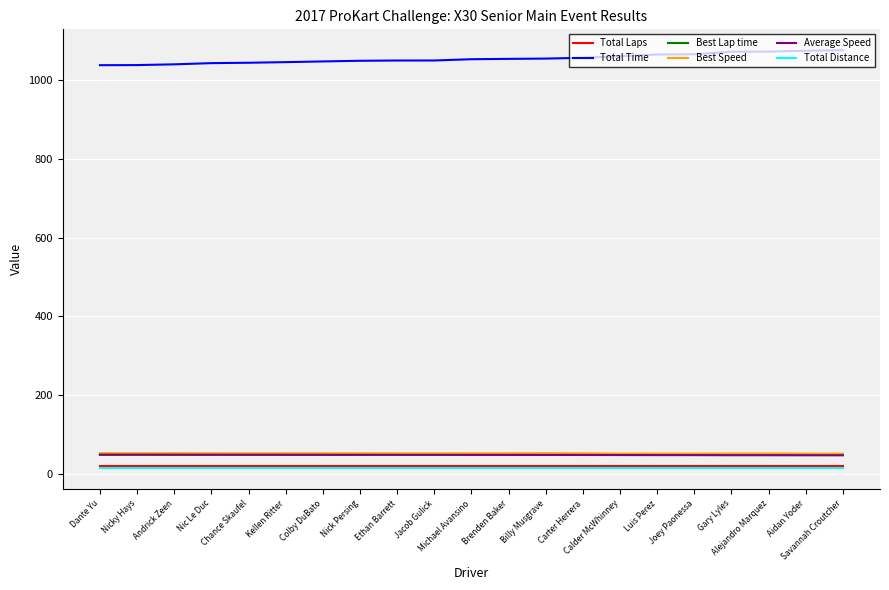

What is the difference between the second highest and second lowest values in the Best Speed series?

1.0